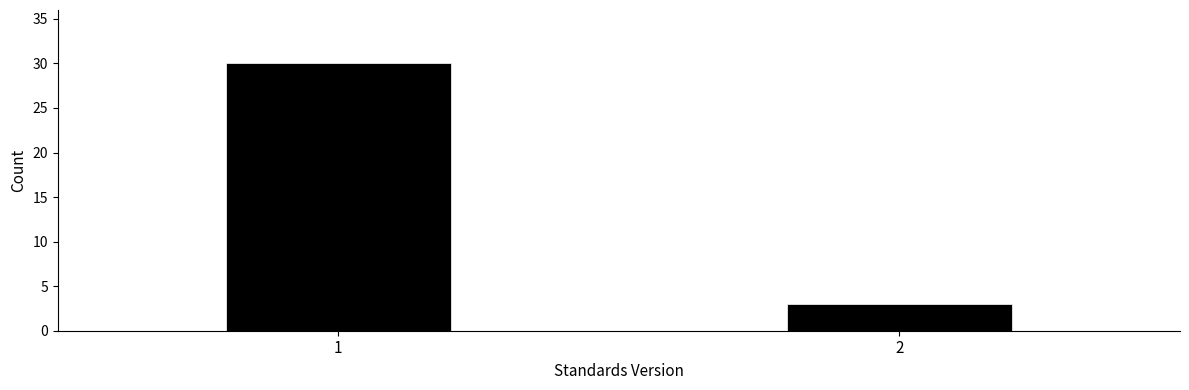

Reading left to right, what are all the values shown in this chart?

1=30	2=3